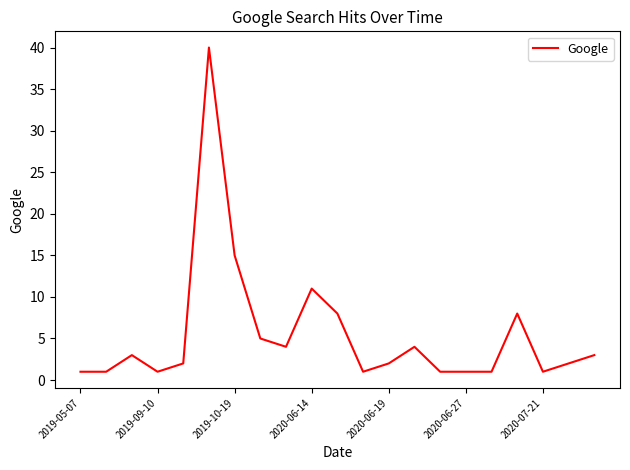

What is the average value?

5